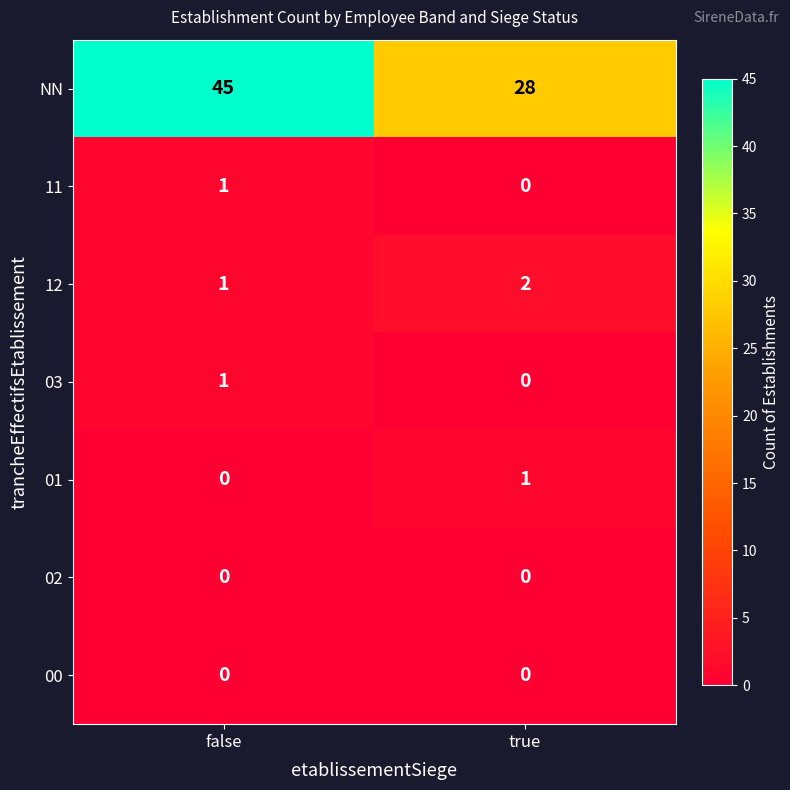

At which label does NN reach its minimum?

true